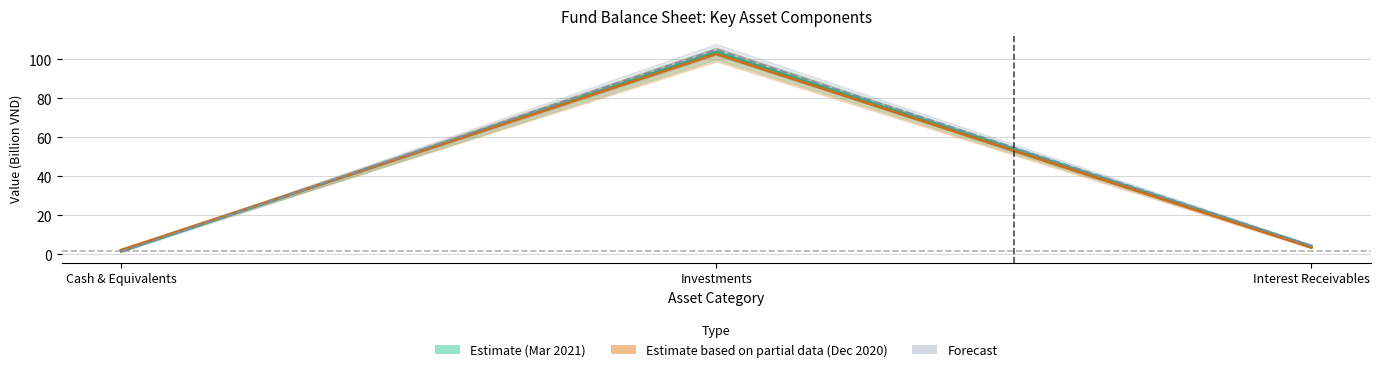

What is the difference between the maximum and minimum values in the Forecast series?

103.6